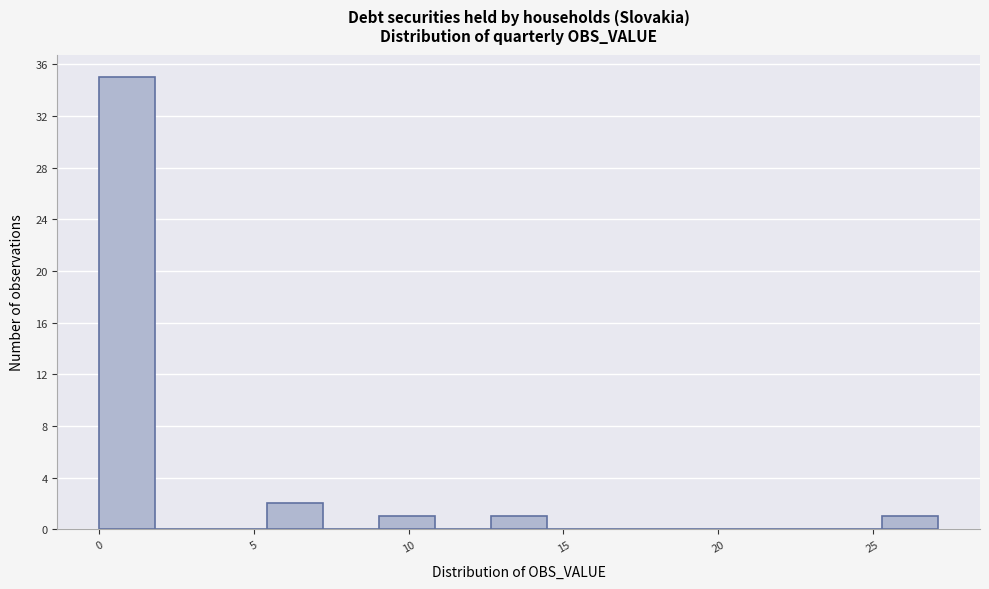

Read against the x-axis, roughly where is the centre of the tallest bar?

1.0